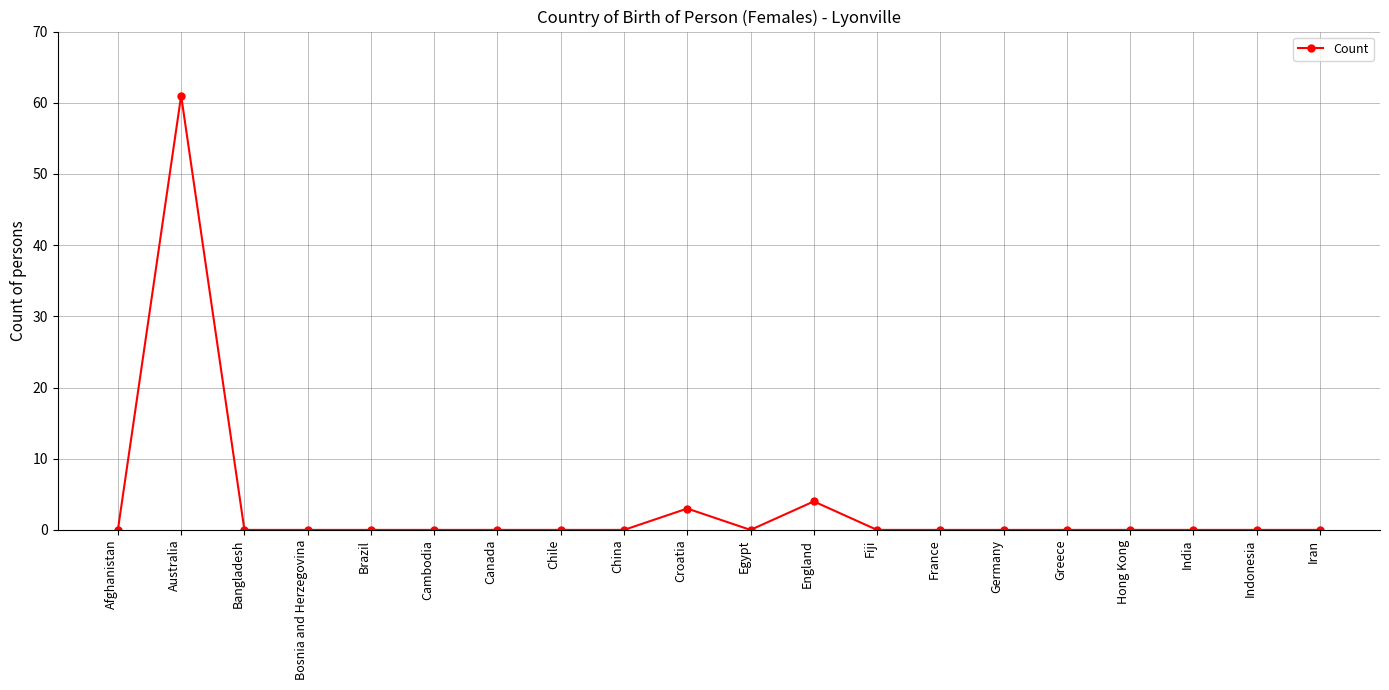

Where is the first local maximum?

Australia